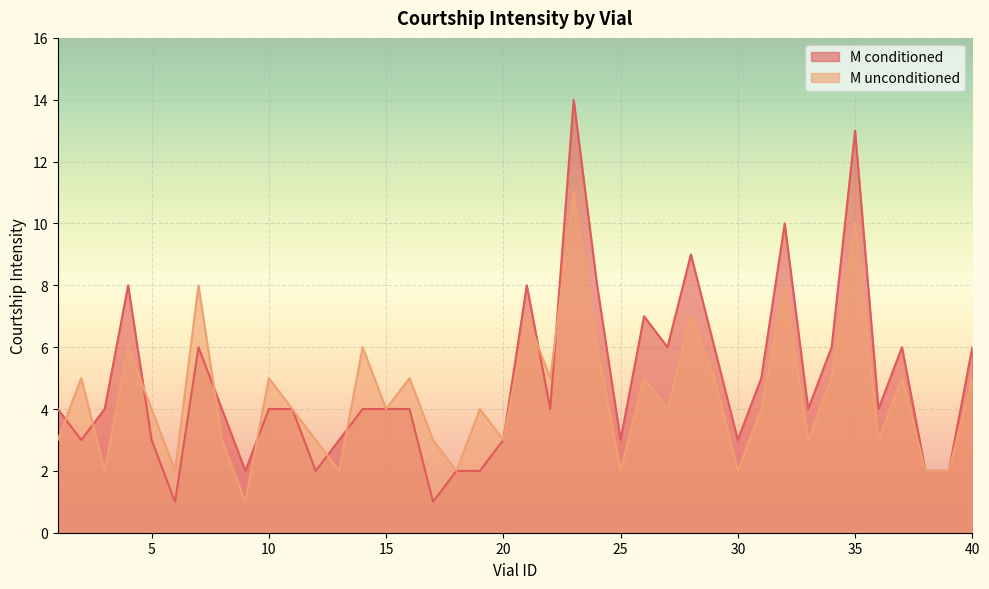

Reading left to right, extract all data points from this chart.

M conditioned: 4	3	4	8	3	1	6	4	2	4	4	2	3	4	4	4	1	2	2	3	8	4	14	8	3	7	6	9	6	3	5	10	4	6	13	4	6	2	2	6
M unconditioned: 3	5	2	6	4	2	8	3	1	5	4	3	2	6	4	5	3	2	4	3	7	5	11	6	2	5	4	7	5	2	4	8	3	5	10	3	5	2	2	5